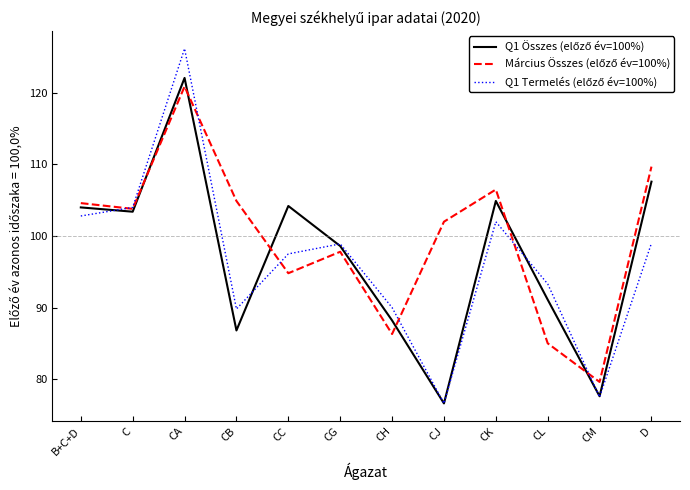

Which category has the highest value across all series?

CA